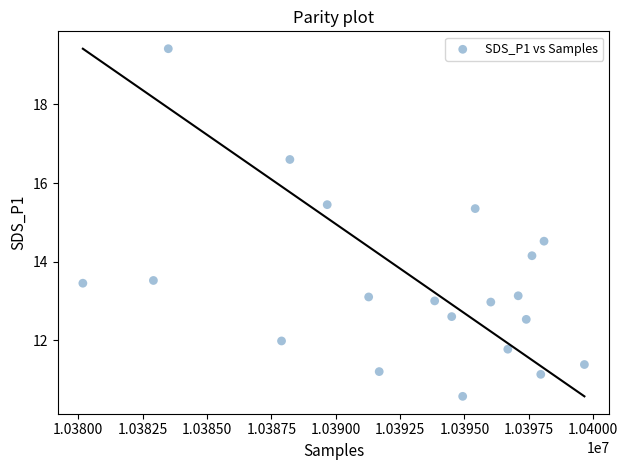

What is the range of X values (max minus min)?

19478.0